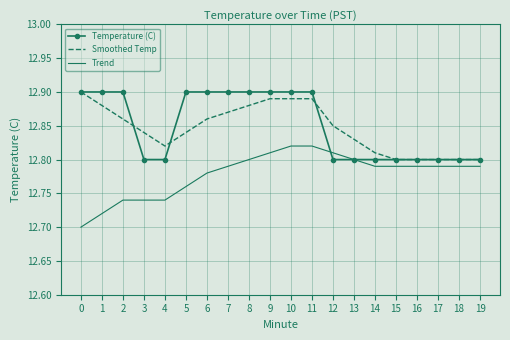

Count the Smoothed Temp values in the range 12 to 13.

20